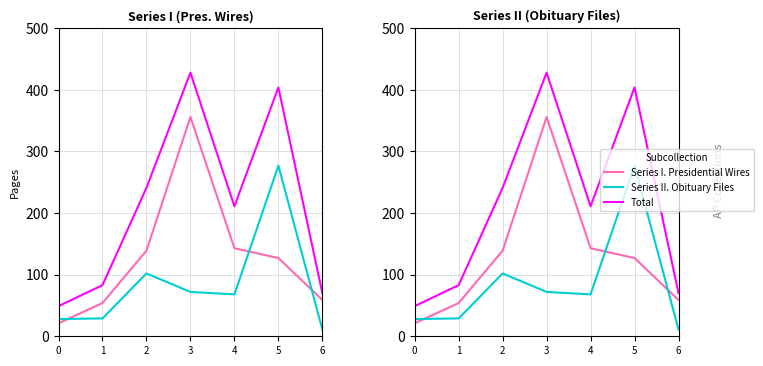

How many values in the Series II. Obituary Files series are below 68?

3